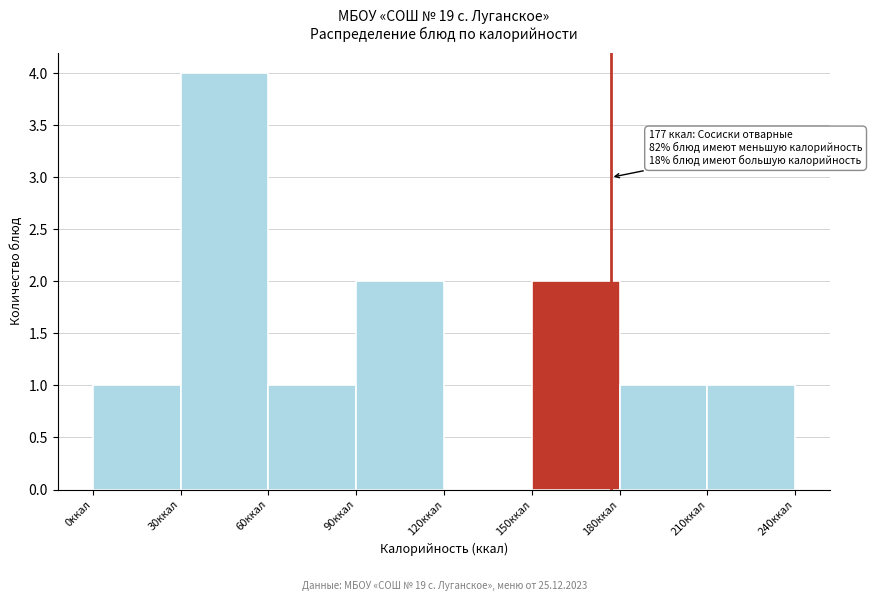

Over which range of the x-axis is the bar tallest?

30 to 60